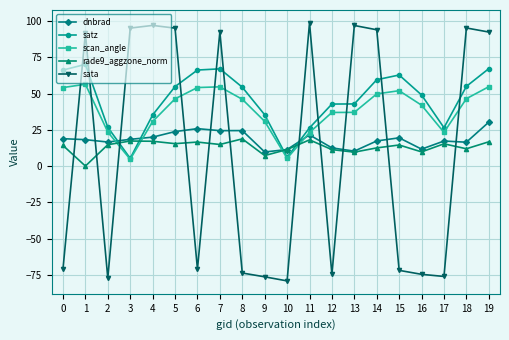

How many intersections are there between satz and dnbrad?

4